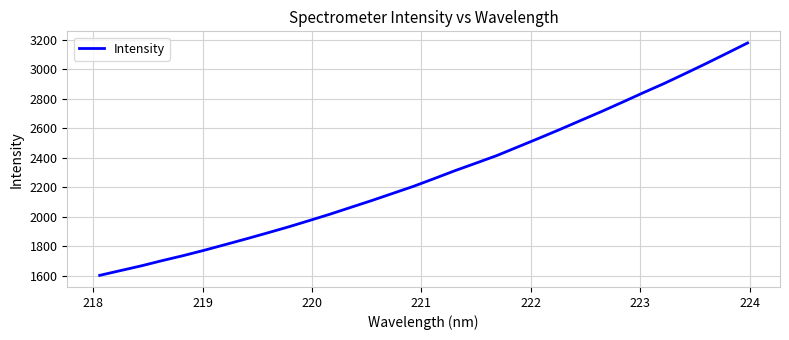

True or false: there are more than 2 points higher than both neighbors.

False